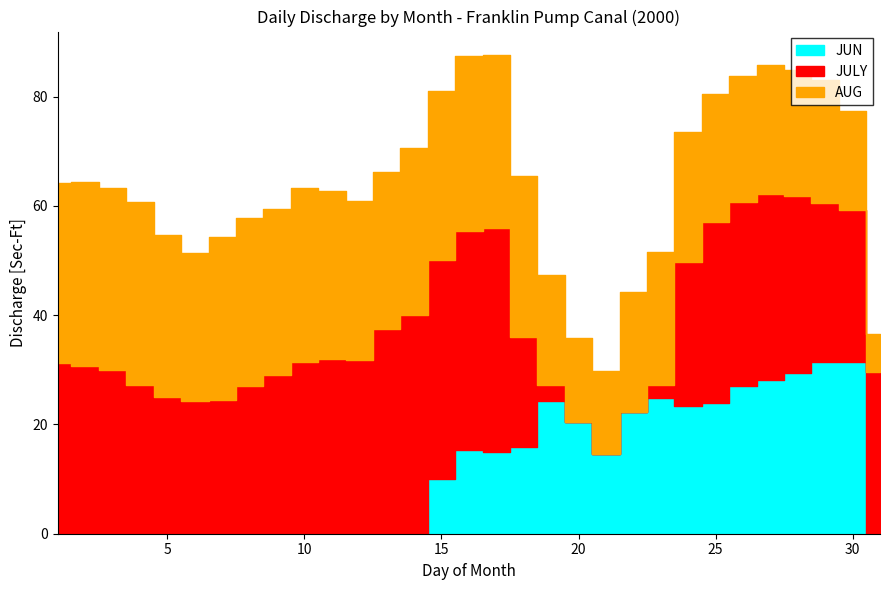

Reading left to right, list all the values displayed in this chart.

JUN: 0.0	0.0	0.0	0.0	0.0	0.0	0.0	0.0	0.0	0.0	0.0	0.0	0.0	0.0	10.1	15.4	14.9	15.9	24.2	20.5	14.5	22.4	24.9	23.3	23.9	27.0	28.1	29.5	31.4	31.5	0.0
JULY: 31.3	30.8	29.9	27.3	25.0	24.2	24.6	27.1	29.0	31.5	32.0	31.9	37.4	40.1	40.1	40.1	41.1	20.1	3.0	0.0	0.0	0.0	2.3	26.4	33.1	33.8	34.1	32.4	29.1	27.8	29.6
AUG: 32.8	33.6	33.4	33.5	29.6	27.2	29.7	30.8	30.5	31.9	30.7	29.1	28.8	30.4	30.8	31.9	31.5	29.4	20.2	15.3	15.2	22.0	24.3	23.8	23.5	22.9	23.6	22.9	22.5	18.1	6.9